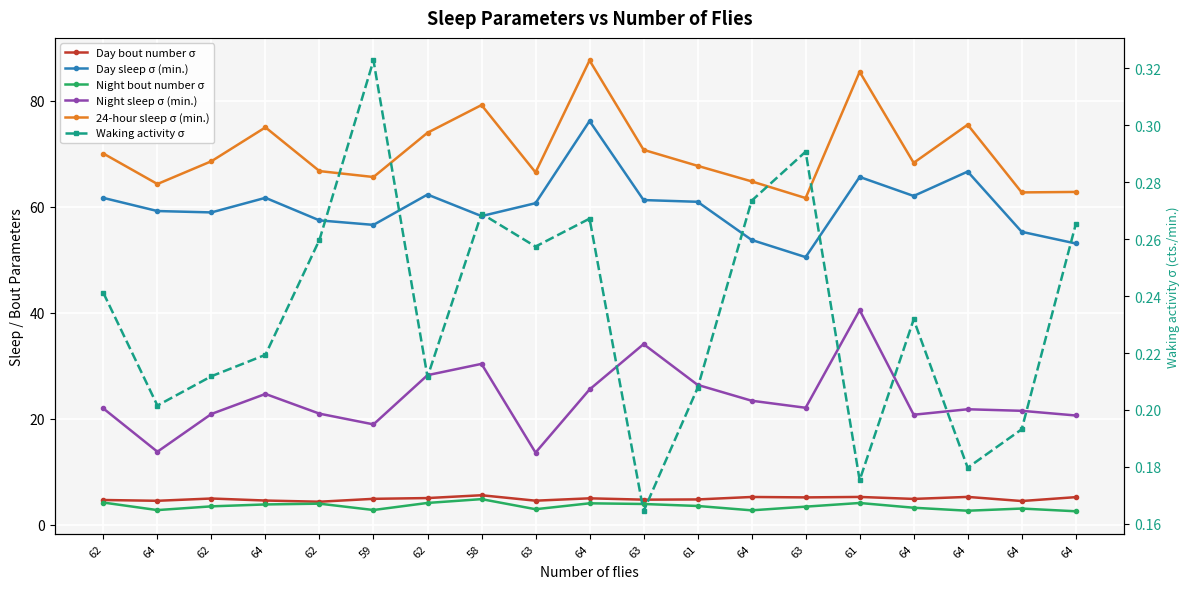

How many lines are shown in the chart?

6